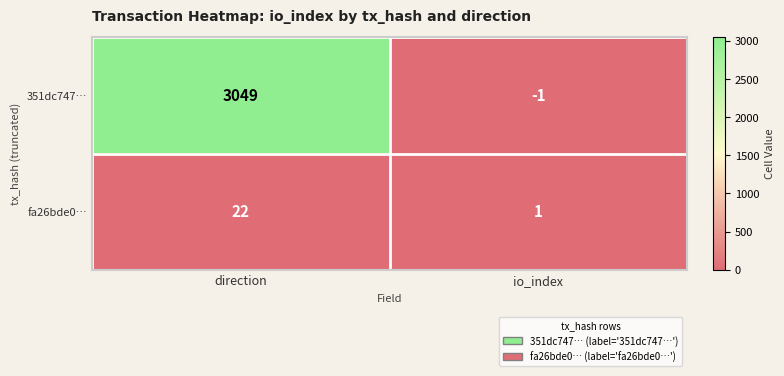

What is the difference between the 351dc747… values at io_index and direction?

3050